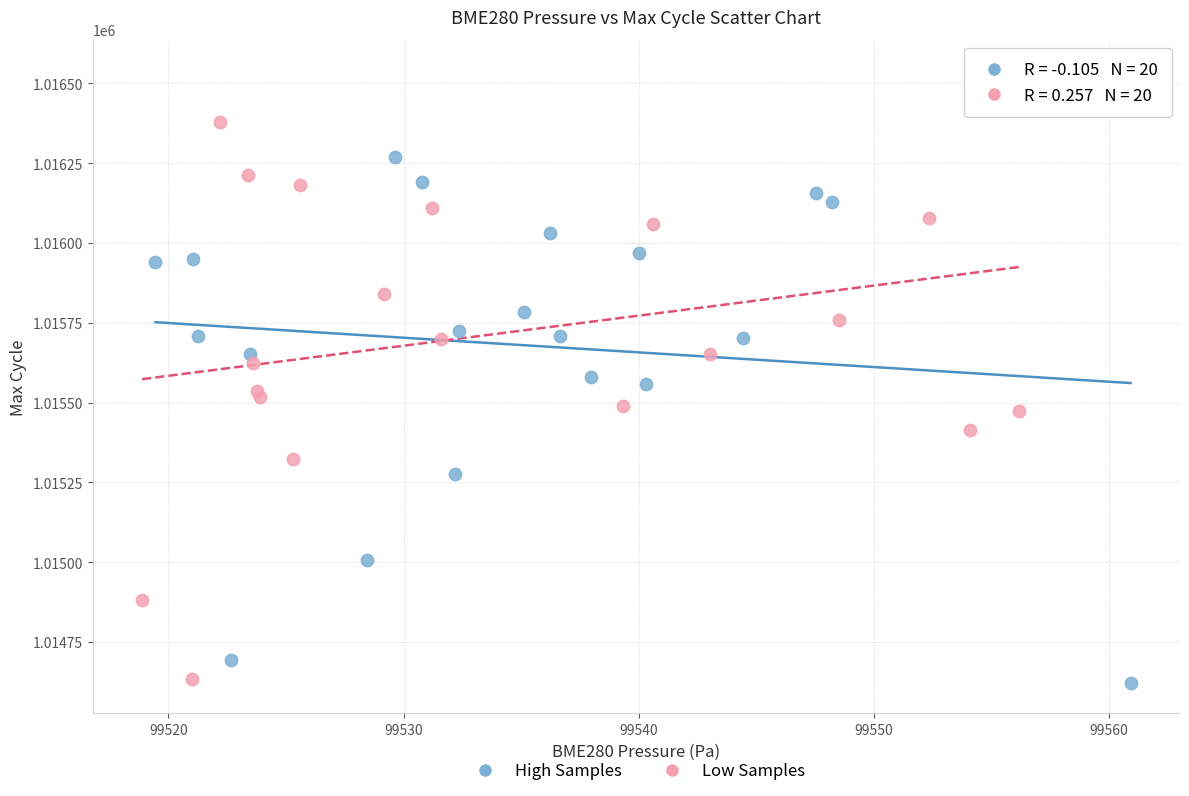

Which series has the largest Y range (max minus min)?

Low Samples